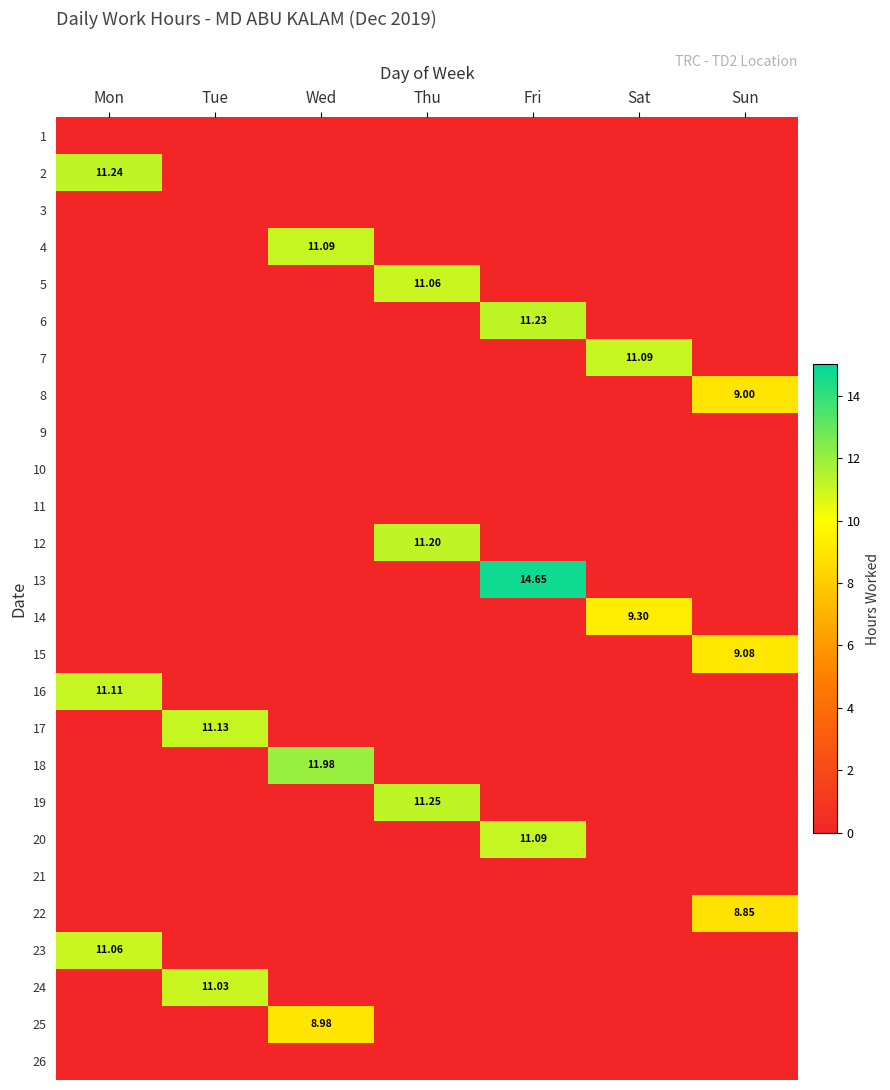

Is it true that 6 equals 0.0 at Tue?

True